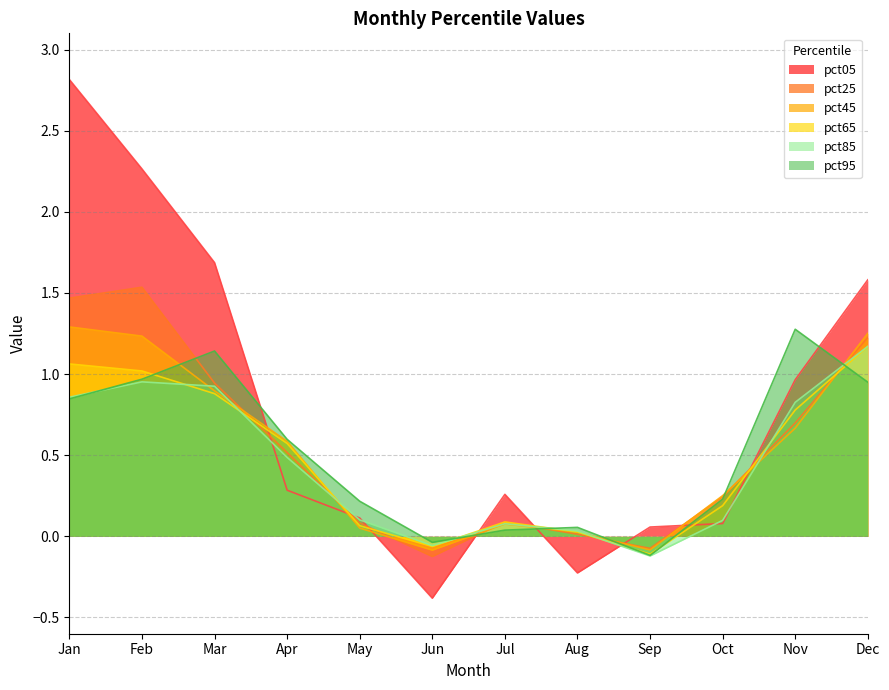

True or false: pct65 and pct95 intersect in this chart.

True